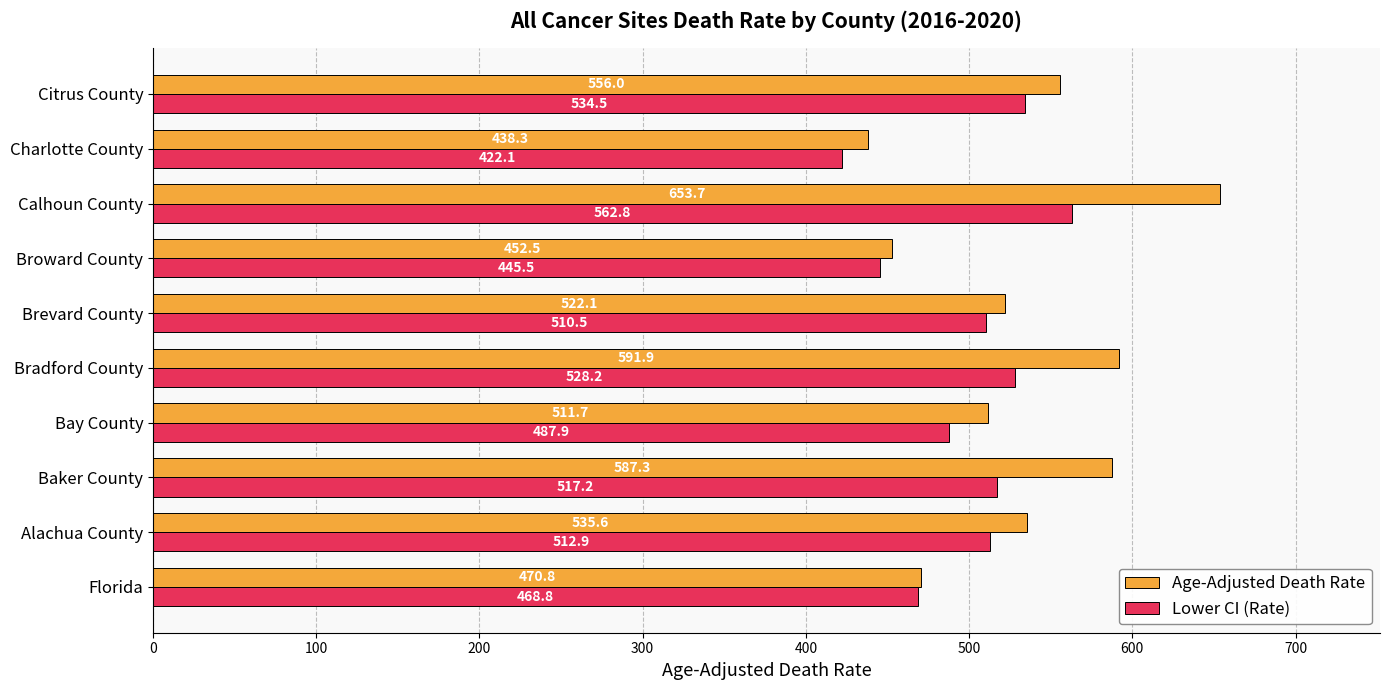

Which series has the largest total across all categories?

Age-Adjusted Death Rate